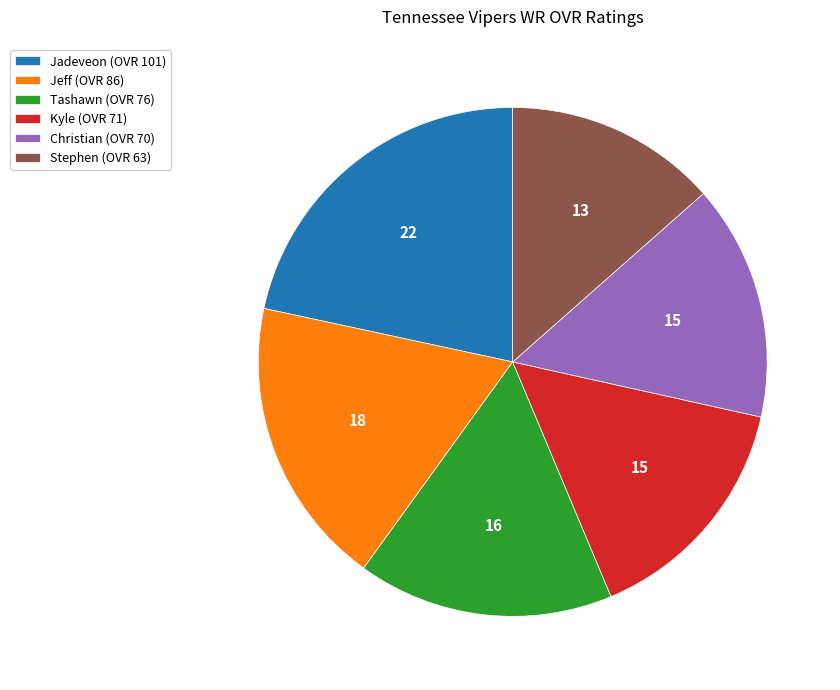

Which has a higher value, Stephen (OVR 63) or Kyle (OVR 71)?

Kyle (OVR 71)